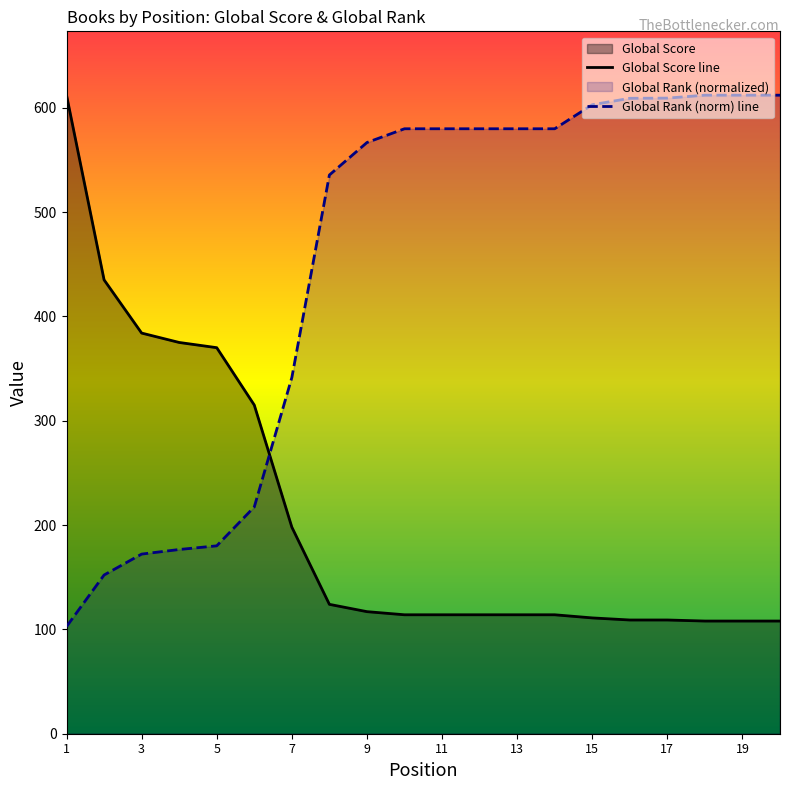

At which label does Global Rank (scaled) first exceed 579?

10